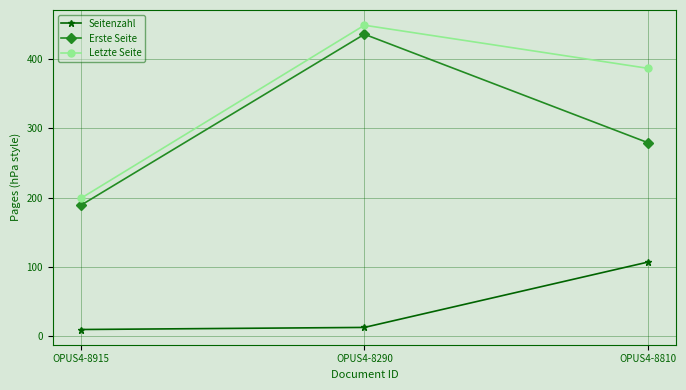

Which label corresponds to the largest value in the chart?

OPUS4-8290